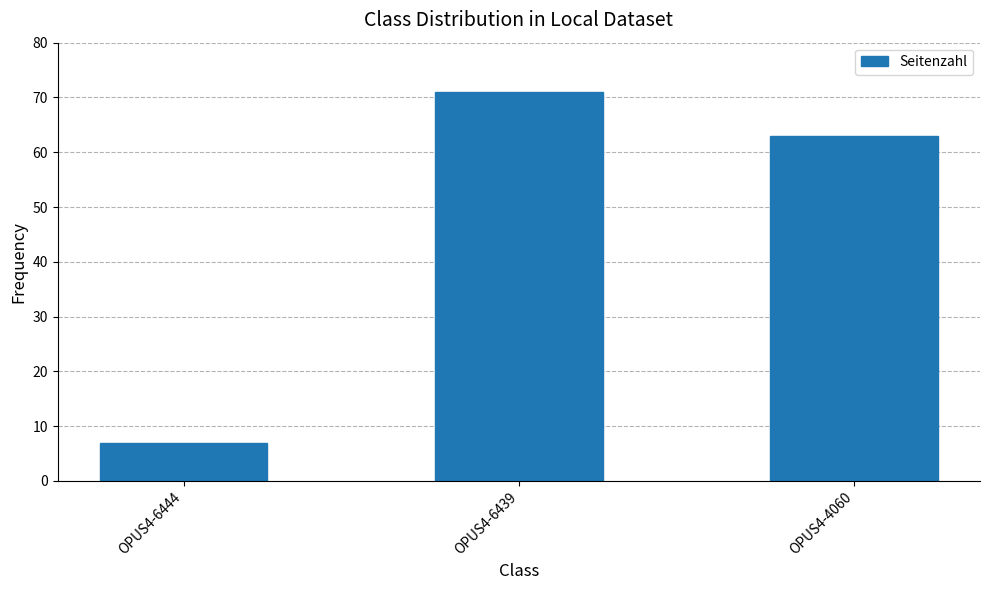

Which label corresponds to the smallest value in the chart?

OPUS4-6444